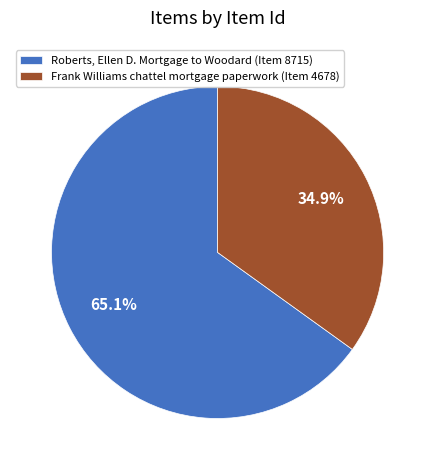

Which has a higher value, Roberts, Ellen D. Mortgage to Woodard (Item 8715) or Frank Williams chattel mortgage paperwork (Item 4678)?

Roberts, Ellen D. Mortgage to Woodard (Item 8715)